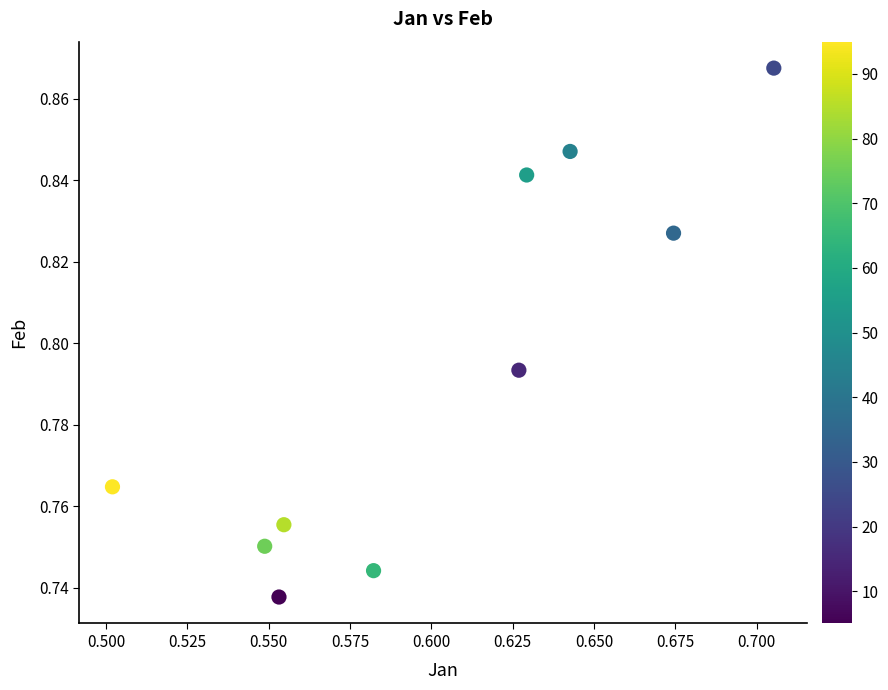

What is the average X value?

0.6